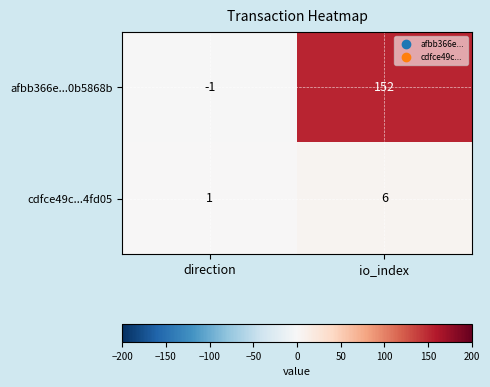

What is the spread (max minus min) of values at direction?

2